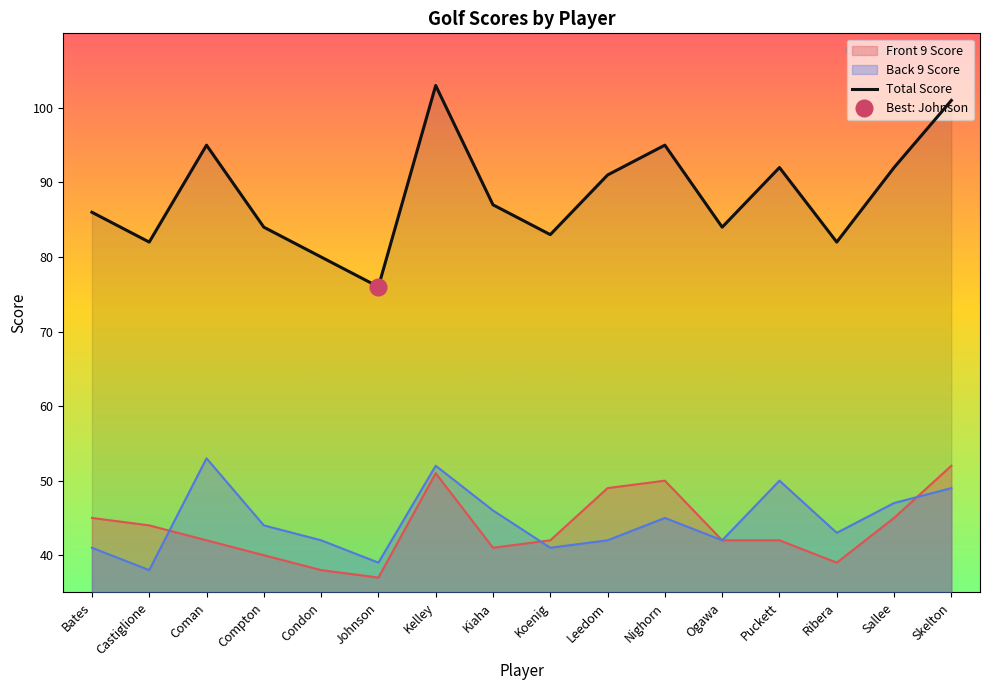

What is the label of the 8th point from the right?

Koenig